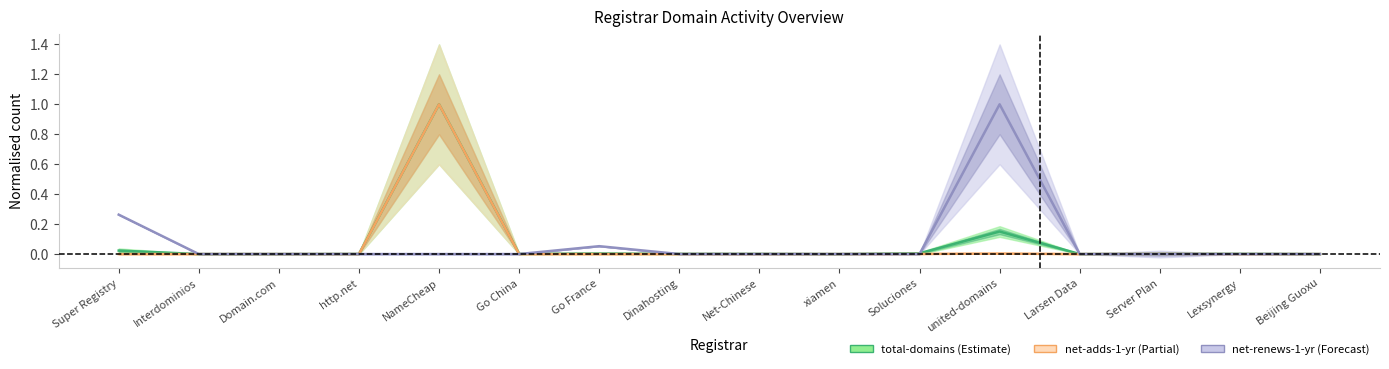

Reading left to right, transcribe all the data shown in this chart.

total-domains: 0.0	0.0	0.0	0.0	1.0	0.0	0.0	0.0	0.0	0.0	0.0	0.2	0.0	0.0	0.0	0.0
net-adds-1-yr: 0.0	0.0	0.0	0.0	1.0	0.0	0.0	0.0	0.0	0.0	0.0	0.0	0.0	0.0	0.0	0.0
net-renews-1-yr: 0.3	0.0	0.0	0.0	0.0	0.0	0.1	0.0	0.0	0.0	0.0	1.0	0.0	0.0	0.0	0.0